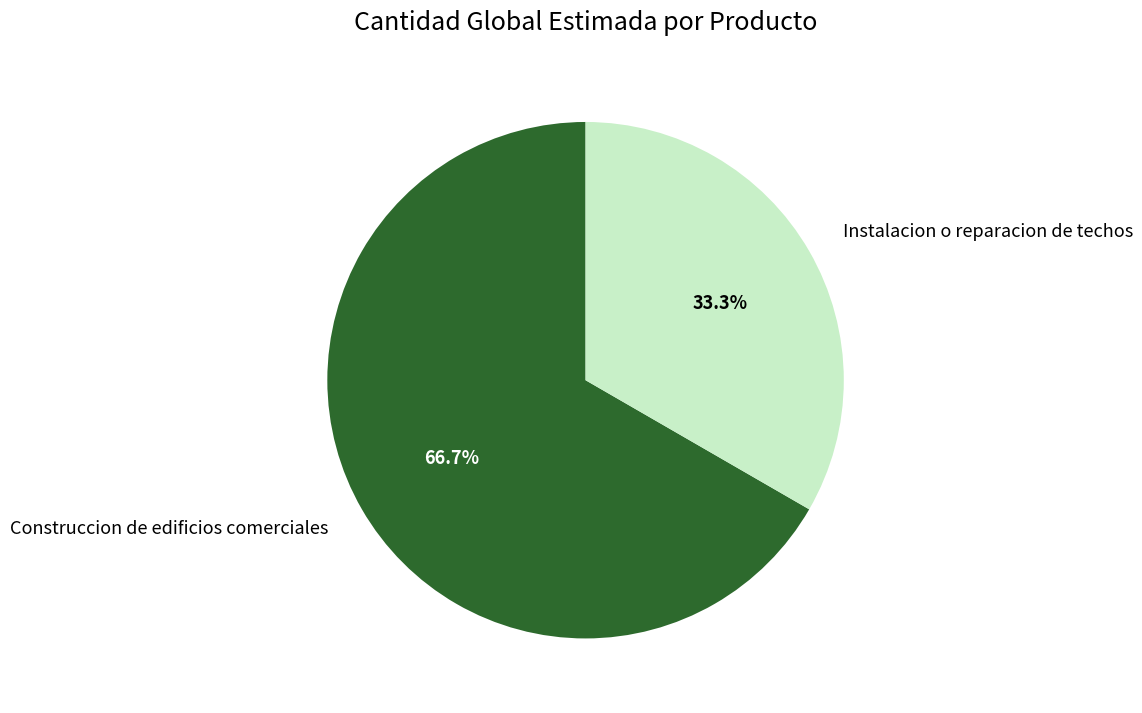

Which category accounts for the majority?

Construccion de edificios comerciales